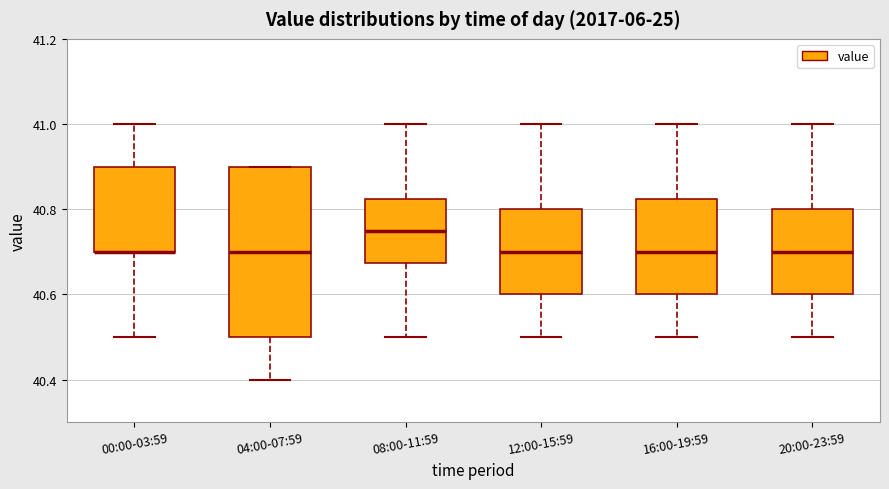

Reading left to right, transcribe this box plot: for each box, give where its median line is, the range the box spans, and where its two whiskers end, as read against the y-axis. The values are not printed on the chart, so give them approximately, as read against the axis.

00:00-03:59: median 40.70 (drawn on the box's lower edge), box 40.70 to 40.90, whiskers 40.50 to 41.00
04:00-07:59: median 40.70, box 40.50 to 40.90, whiskers 40.40 to 40.90
08:00-11:59: median 40.76, box 40.68 to 40.82, whiskers 40.50 to 41.00
12:00-15:59: median 40.70, box 40.60 to 40.80, whiskers 40.50 to 41.00
16:00-19:59: median 40.70, box 40.60 to 40.82, whiskers 40.50 to 41.00
20:00-23:59: median 40.70, box 40.60 to 40.80, whiskers 40.50 to 41.00